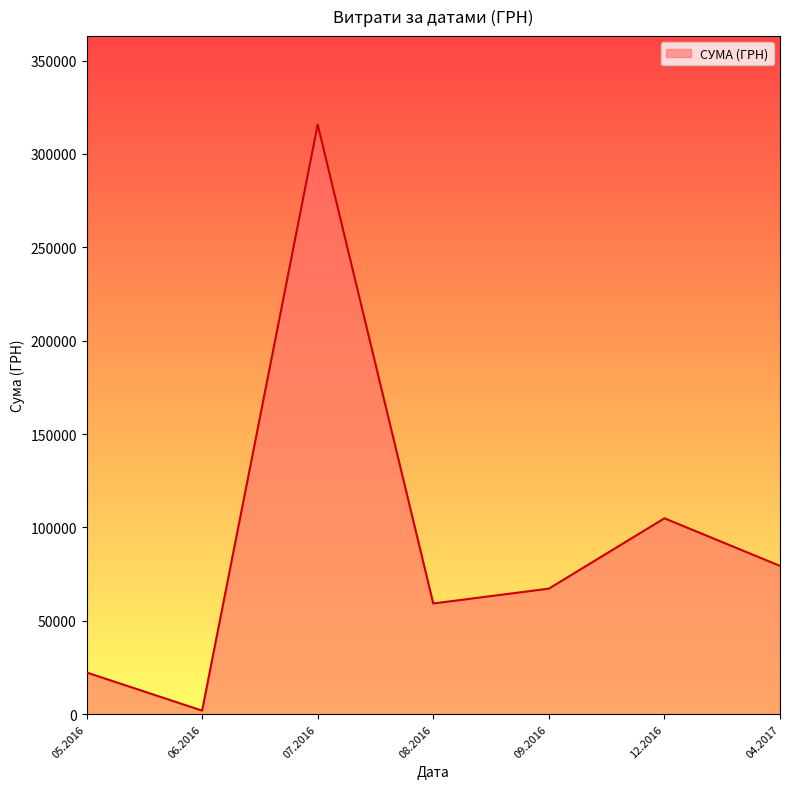

At which category does the chart reach its peak across all series?

07.2016